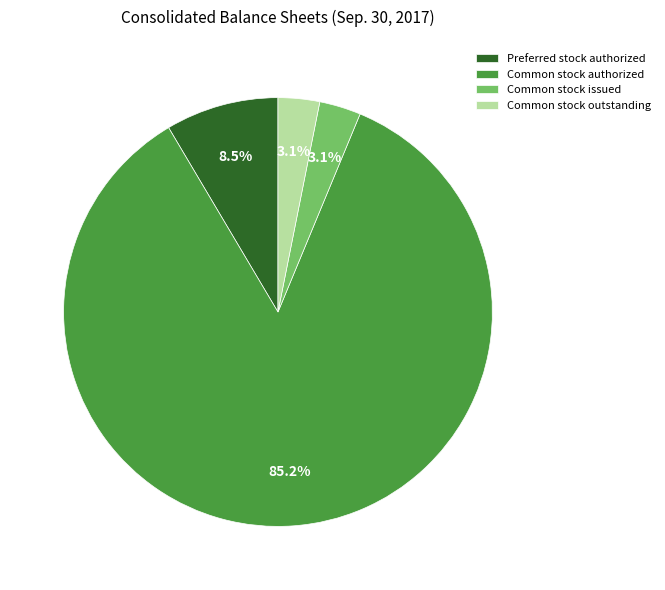

To the nearest percent, what is the difference between the largest and smallest slice percentages?

82%